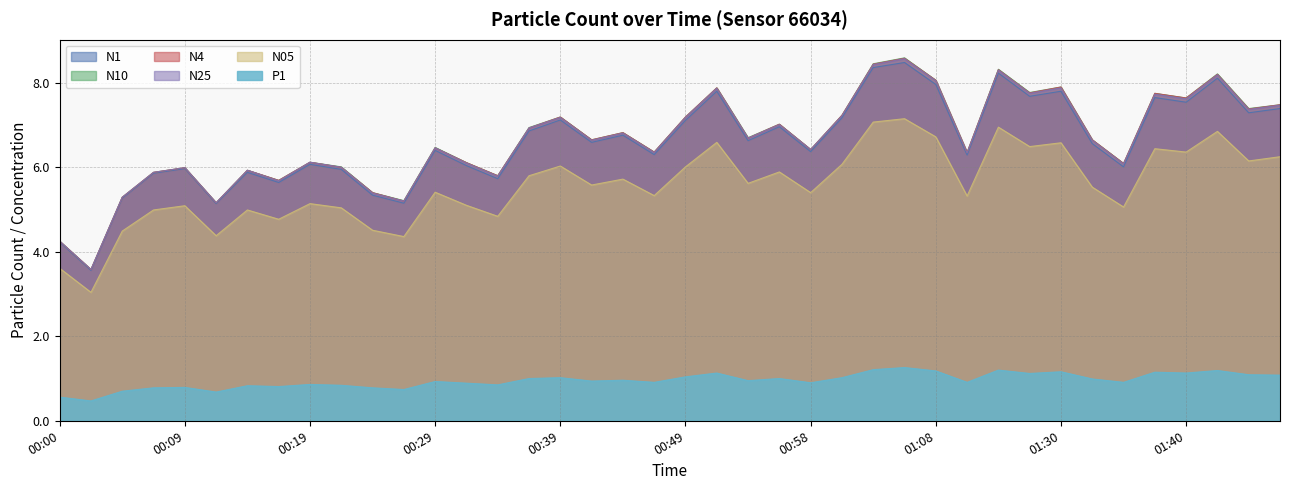

Between 00:29 and 00:07, which is larger?

00:29